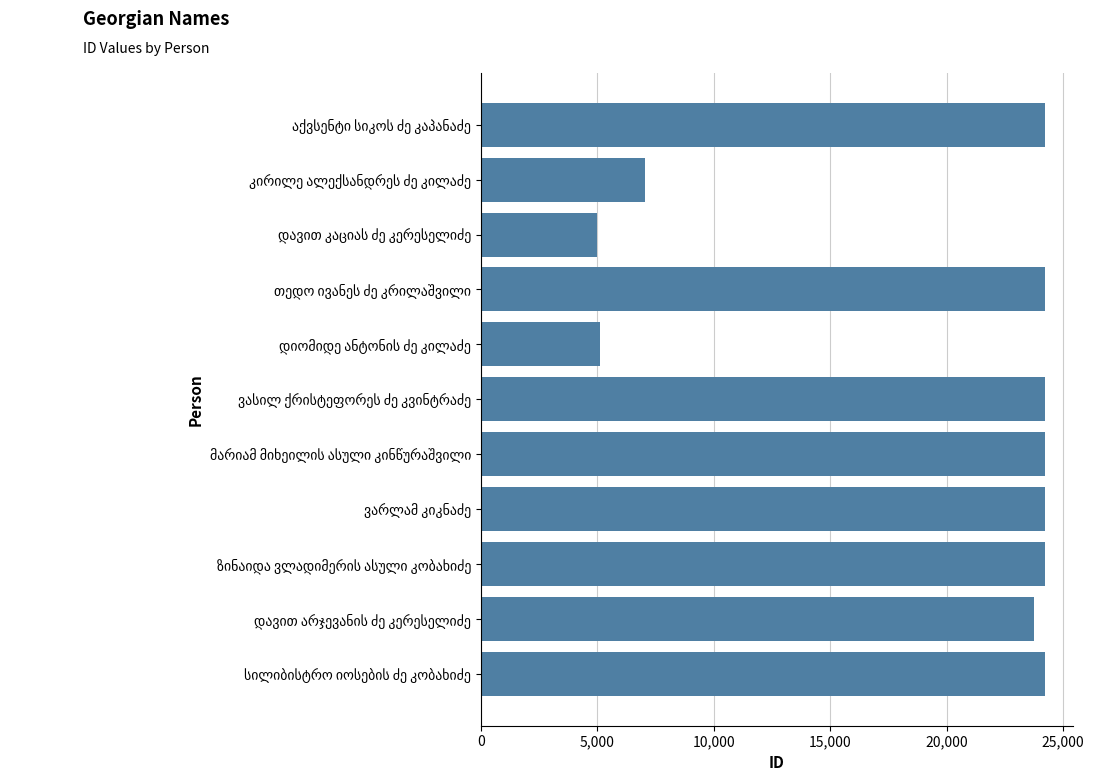

Count the number of categories in the chart.

11